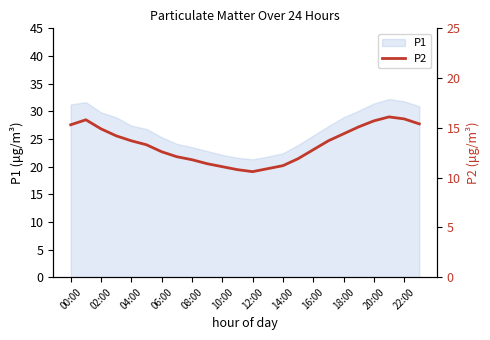

How many categories are shown in the chart?

24